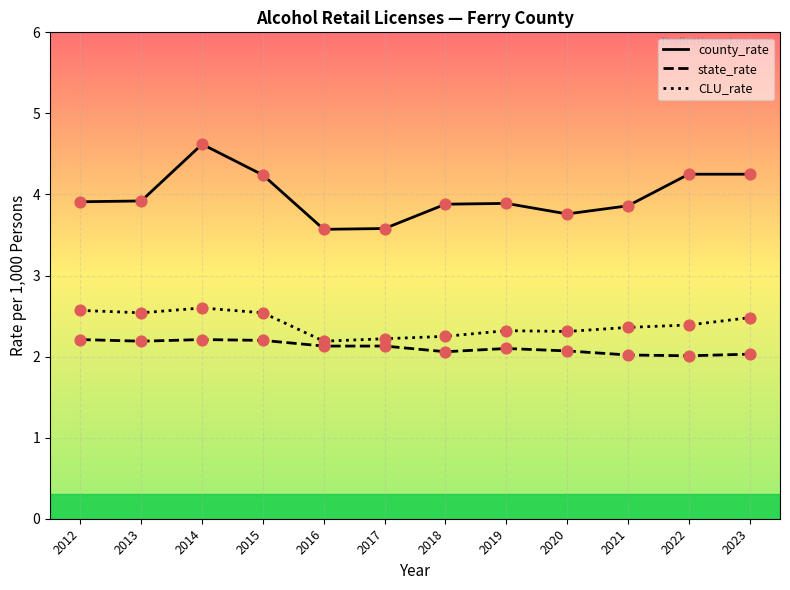

Is the value of CLU_rate at 2015 greater than the value of county_rate at 2015?

No